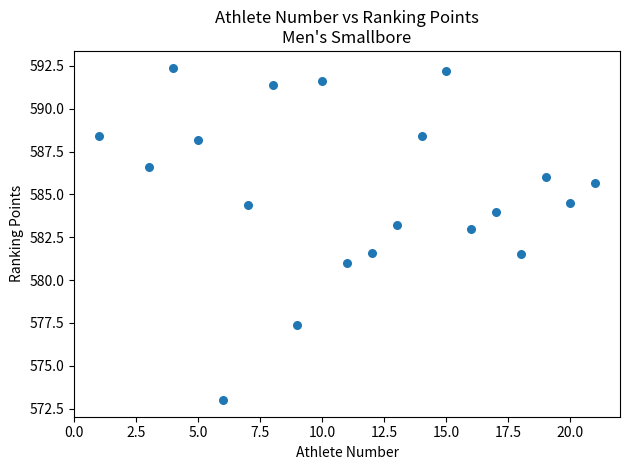

What is the range of Y values (max minus min)?

19.4